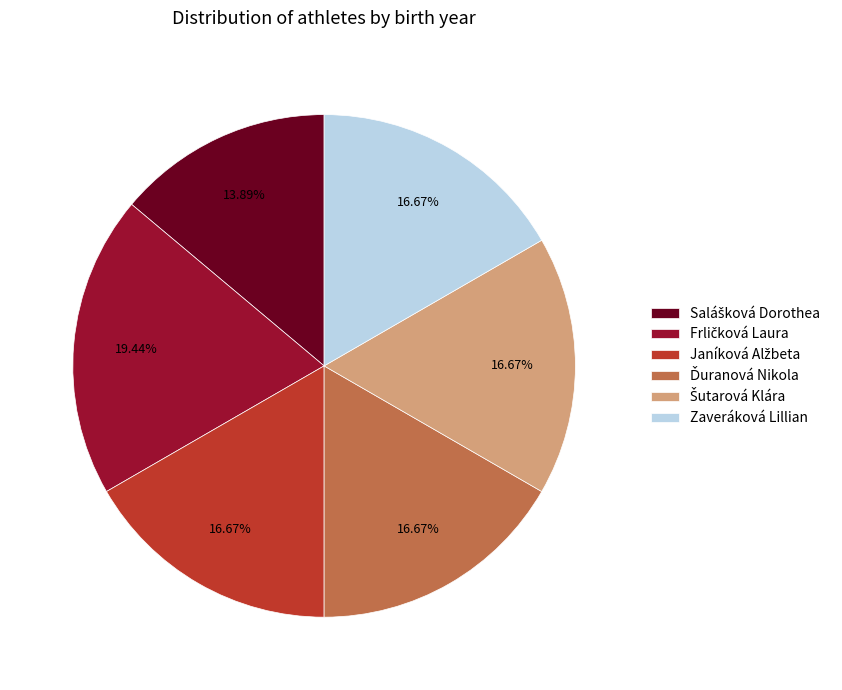

To the nearest percent, what is the difference between the largest and smallest slice percentages?

6%